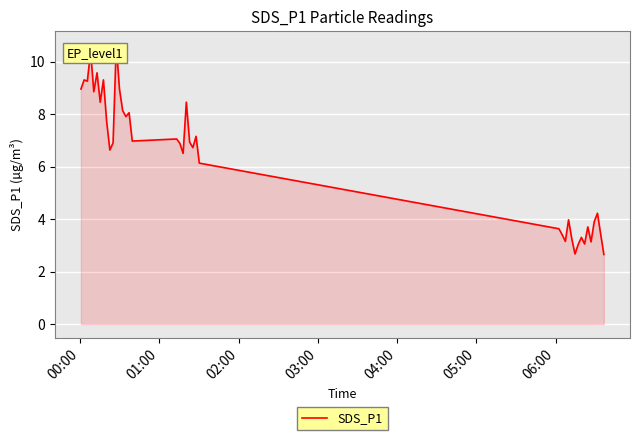

How many distinct data groups are displayed?

1